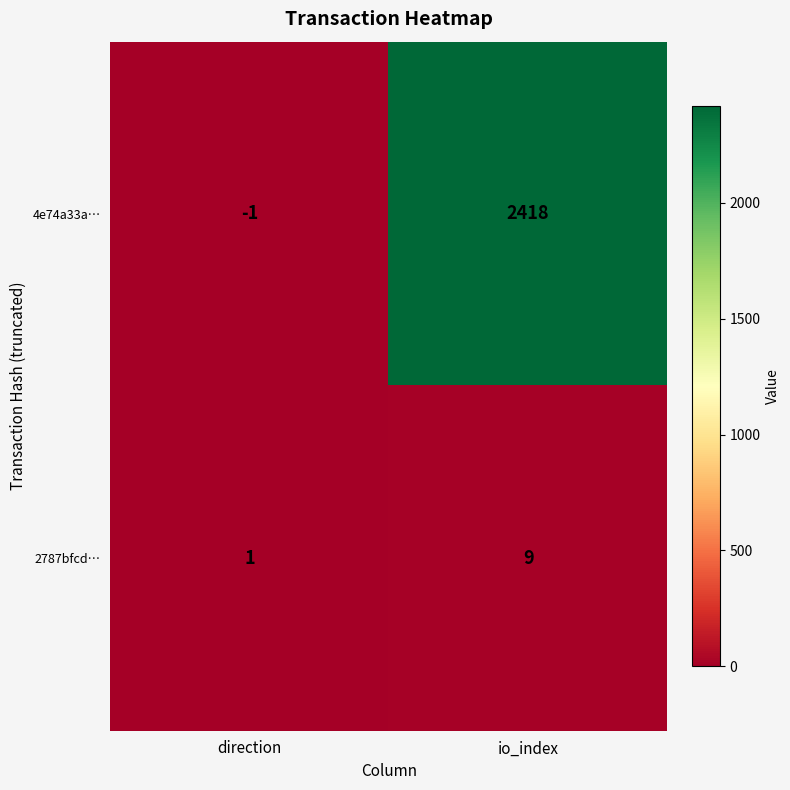

Which category has the lowest value across all series?

direction